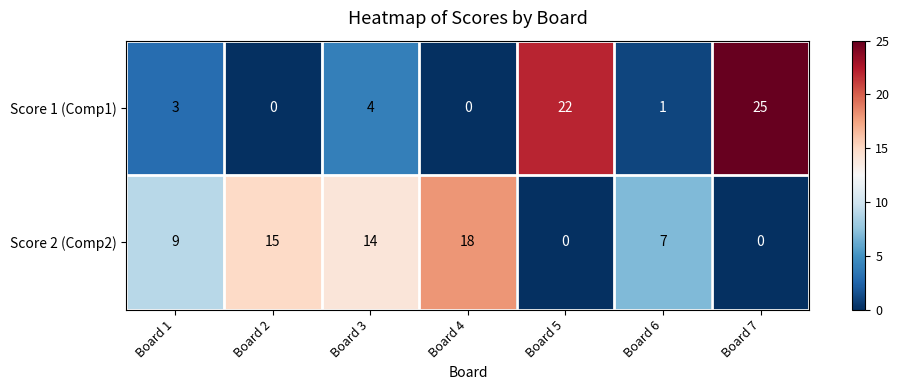

Is it true that Score 1 (Comp1) equals 33 at Board 7?

False